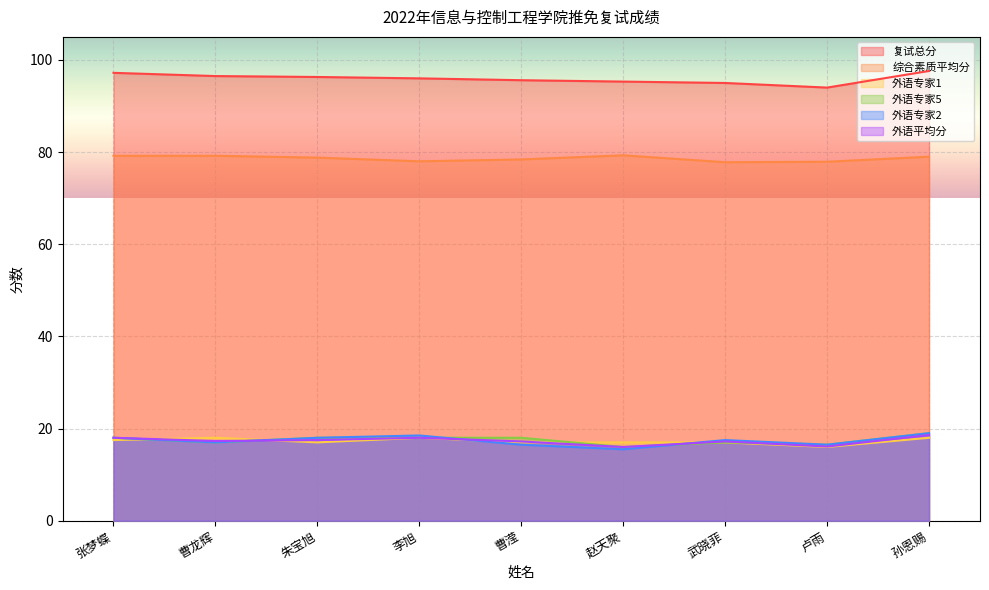

Which category has the highest value in the 综合素质平均分 series?

赵天聚